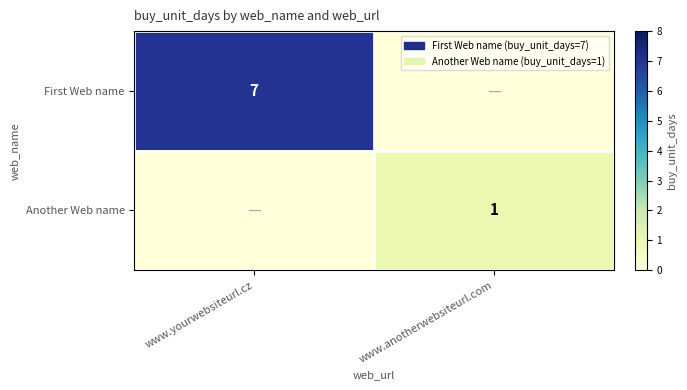

At which category is the sum across all series the highest?

www.yourwebsiteurl.cz